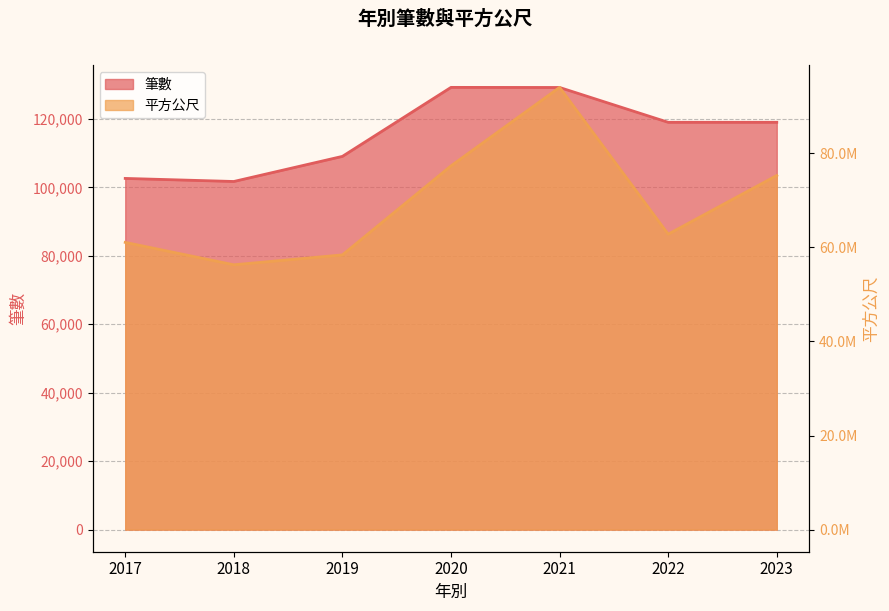

What is the difference between the maximum and minimum values in the 平方公尺 series?

37722930.2